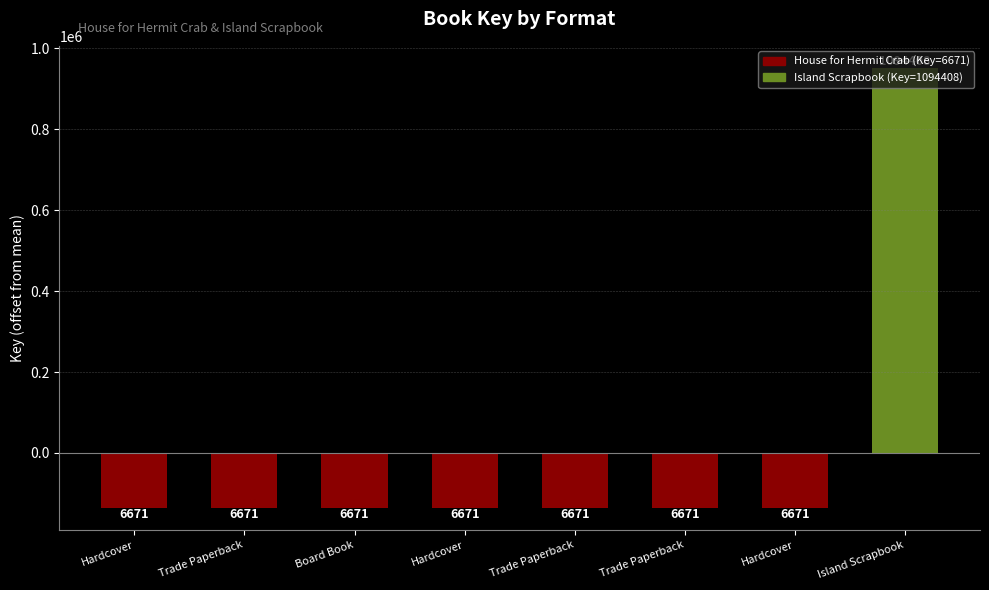

Rank the categories by value from highest to lowest.

Island Scrapbook, Hardcover, Trade Paperback, Board Book, Hardcover, Trade Paperback, Trade Paperback, Hardcover